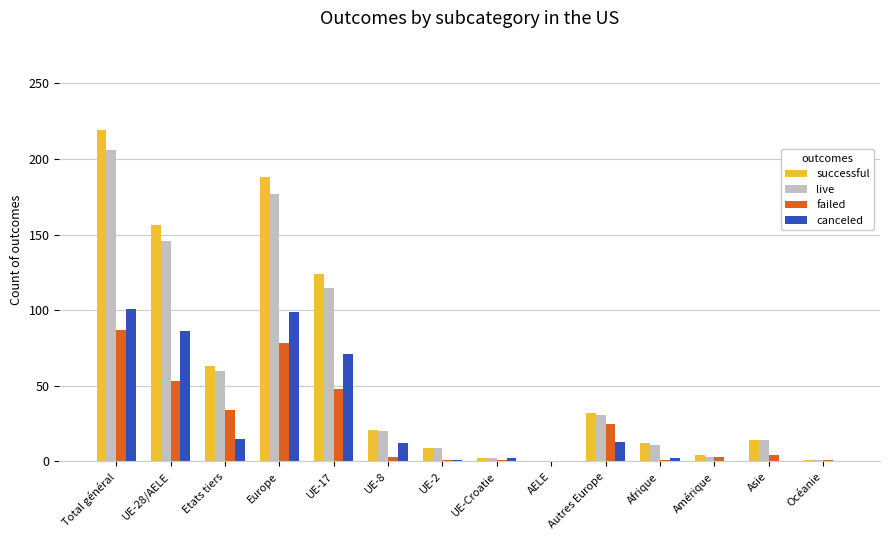

Are the bars grouped side by side (vs. stacked)?

Yes